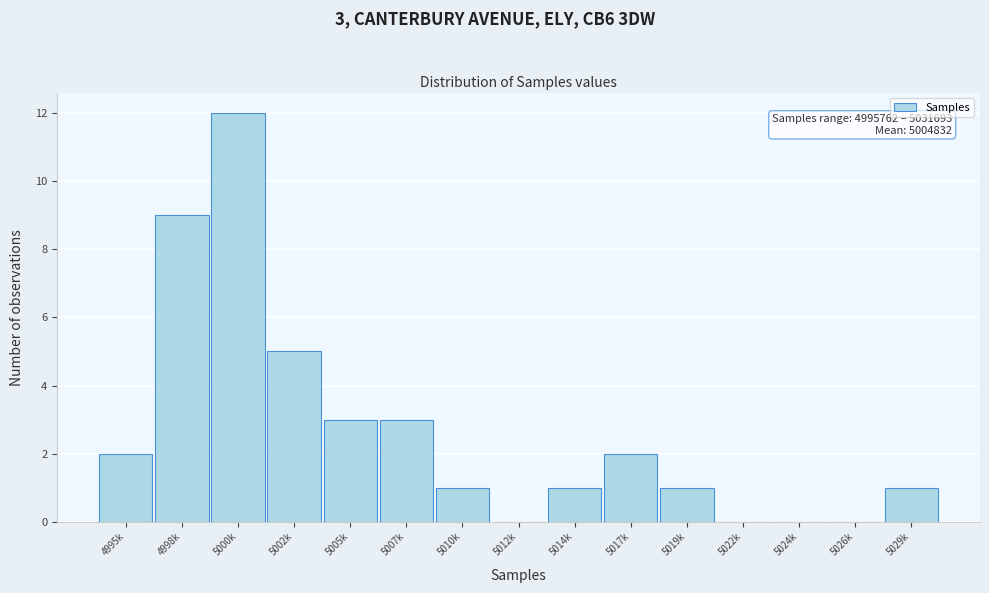

Reading left to right, extract all data points from this chart.

4995k=2	4998k=9	5000k=12	5002k=5	5005k=3	5007k=3	5010k=1	5012k=0	5014k=1	5017k=2	5019k=1	5022k=0	5024k=0	5026k=0	5029k=1